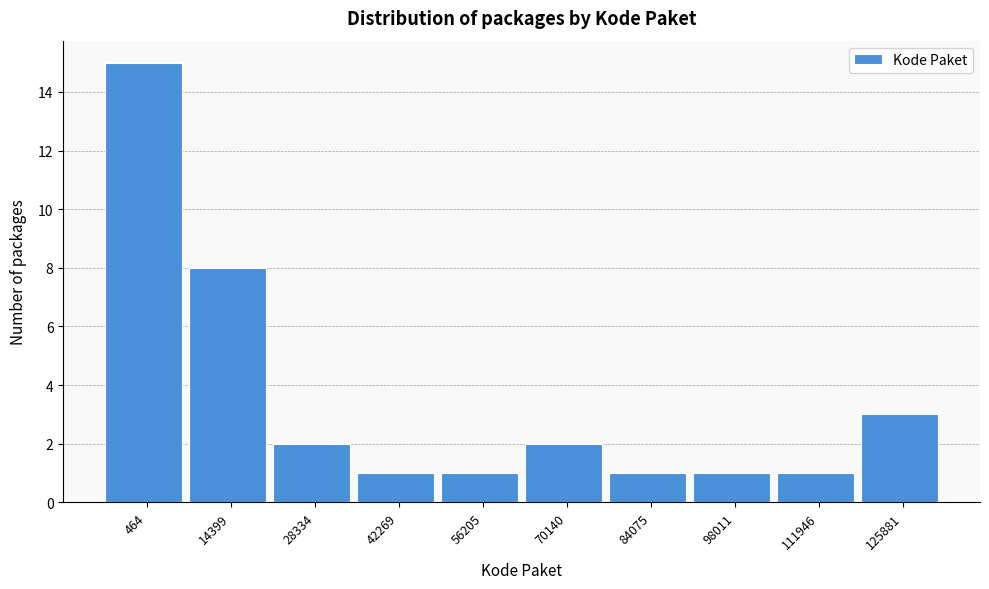

Reading right to left, list all the values displayed in this chart.

125881=3	111946=1	98011=1	84075=1	70140=2	56205=1	42269=1	28334=2	14399=8	464=15